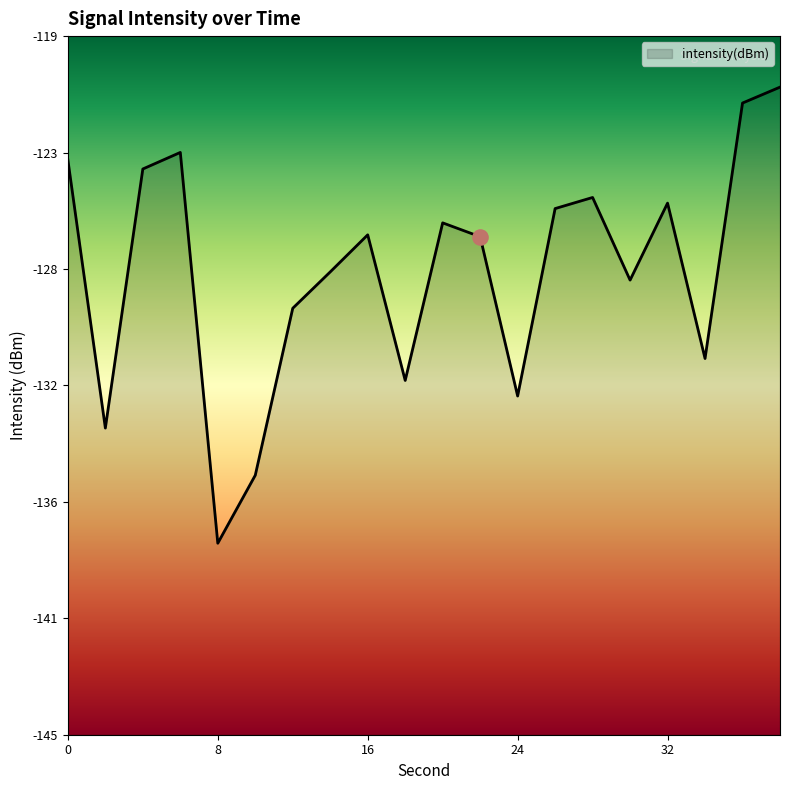

Which has a higher value, 38 or 16?

38